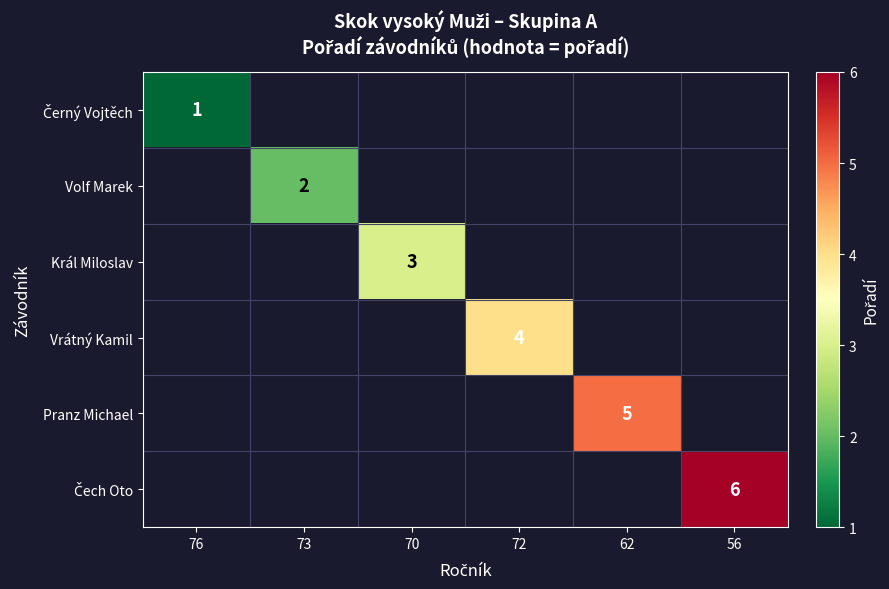

Is it true that Volf Marek equals 4 at 73?

False